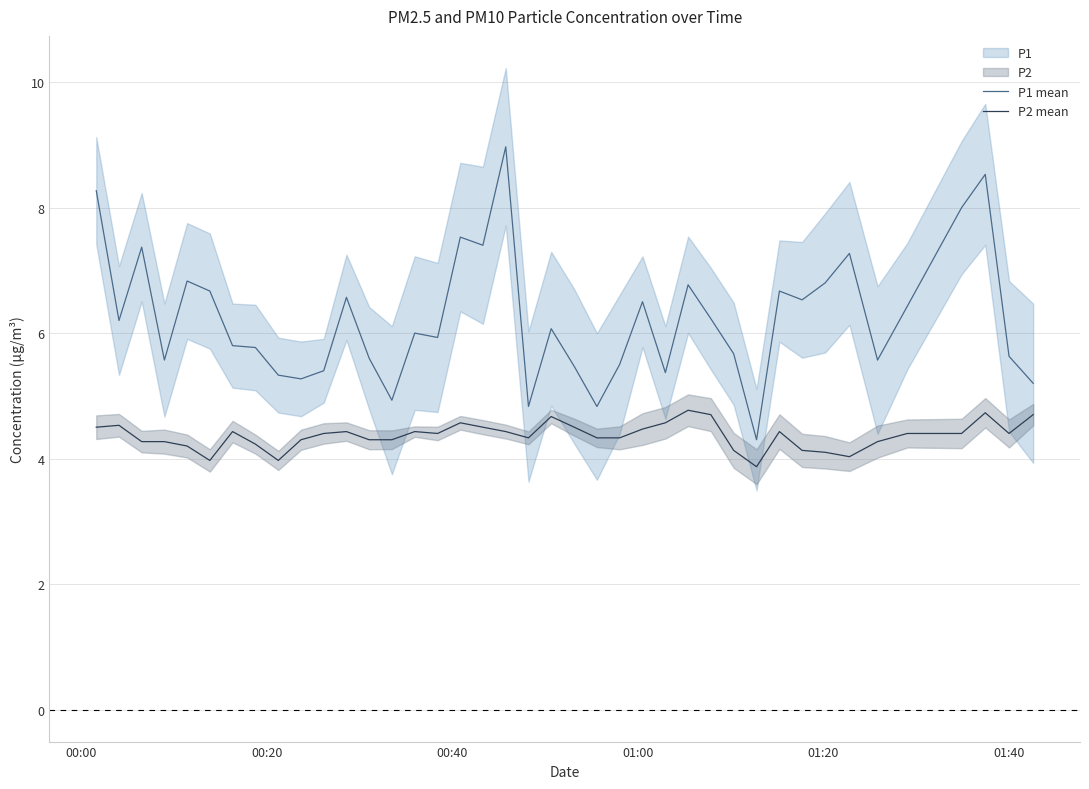

True or false: P1 mean and P2 mean cross at least once.

False